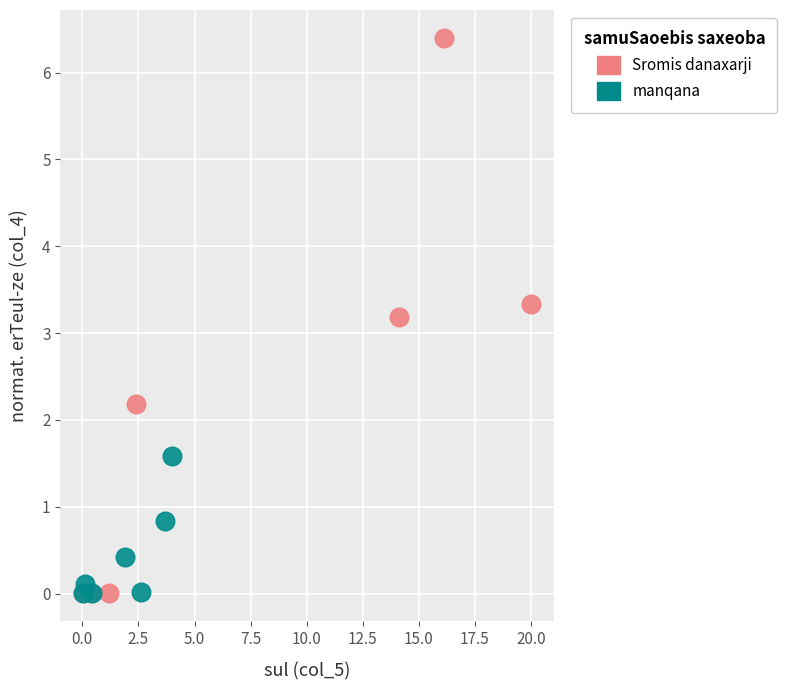

Which series reaches the maximum Y coordinate?

Sromis danaxarji